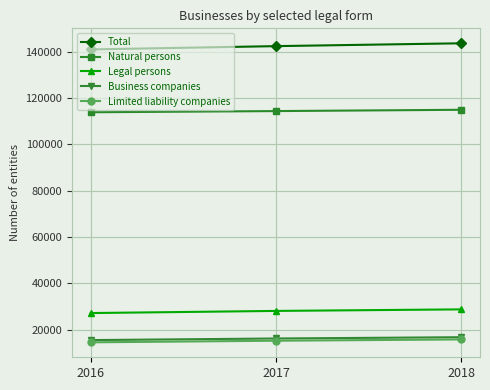

At how many categories does at least one series exceed 15315?

3